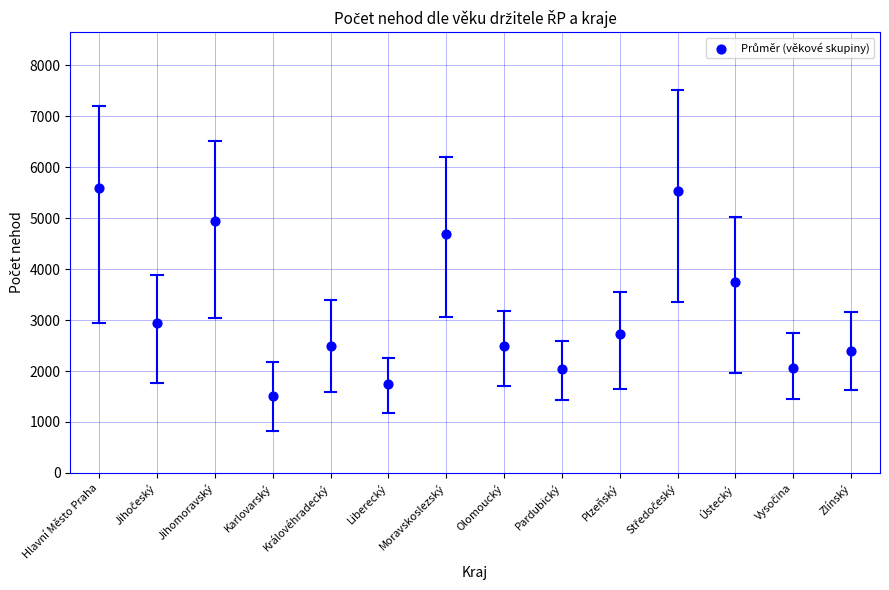

What Y value in the scatter plot is closest to 3545?

3746.4